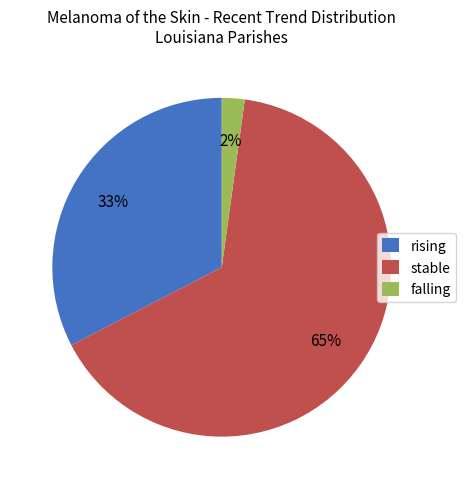

How many slices are in this pie chart?

3